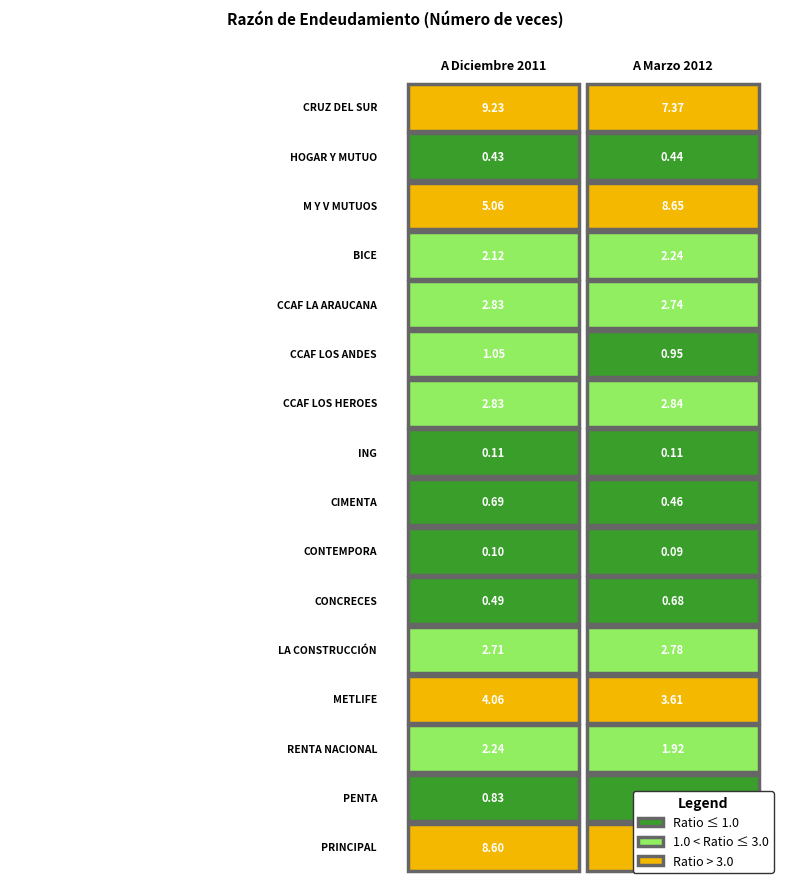

Is the value of LA CONSTRUCCIÓN at 1 greater than the value of M Y V MUTUOS at 1?

No